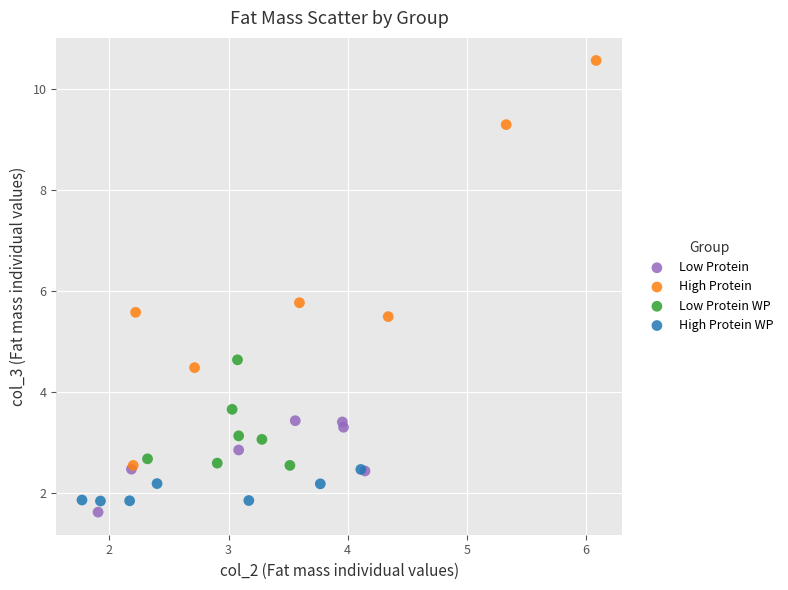

Which series contains the highest Y value?

High Protein